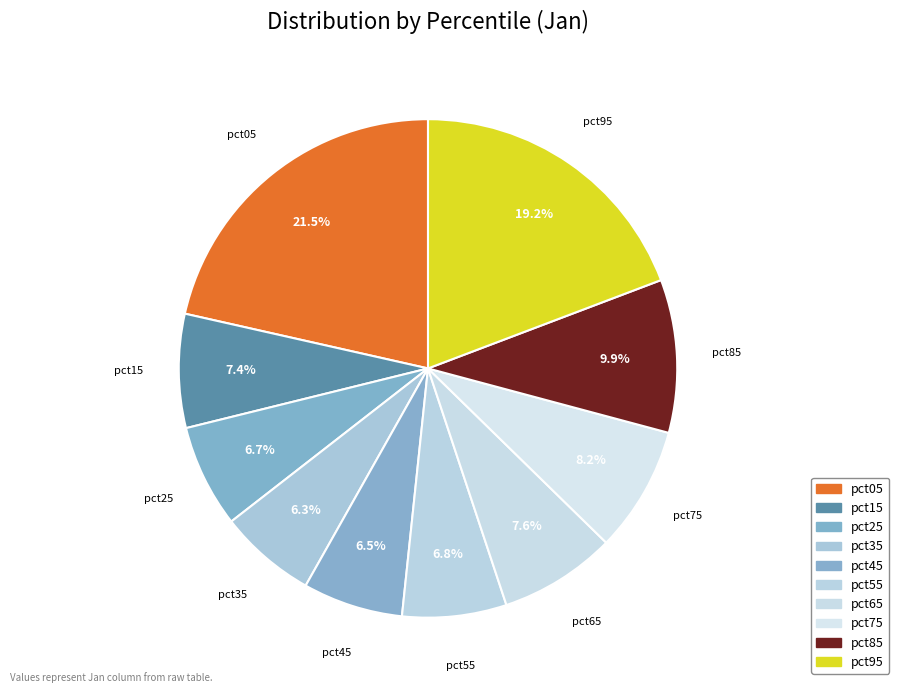

Between pct35 and pct85, which is larger?

pct85